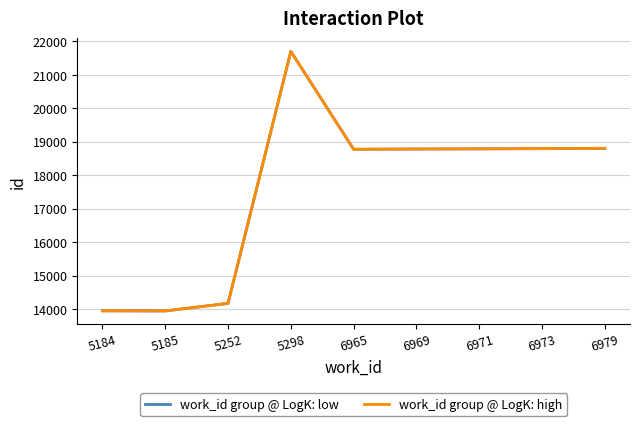

At how many categories does at least one series exceed 18184?

6